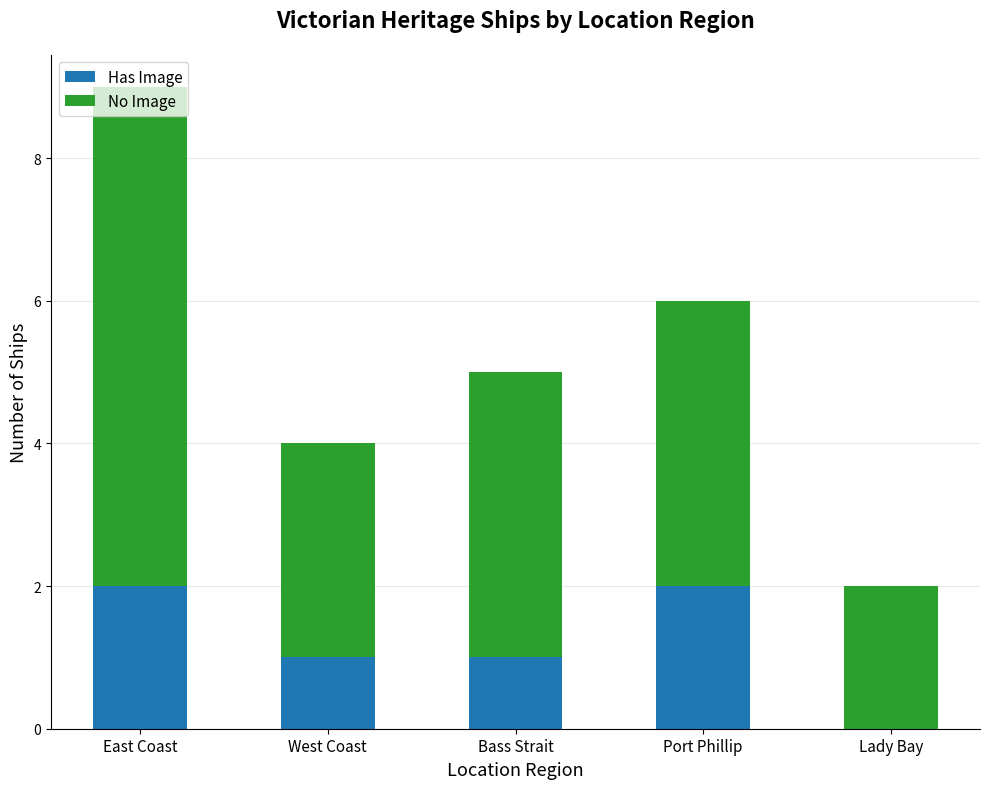

How many categories are shown in the chart?

5